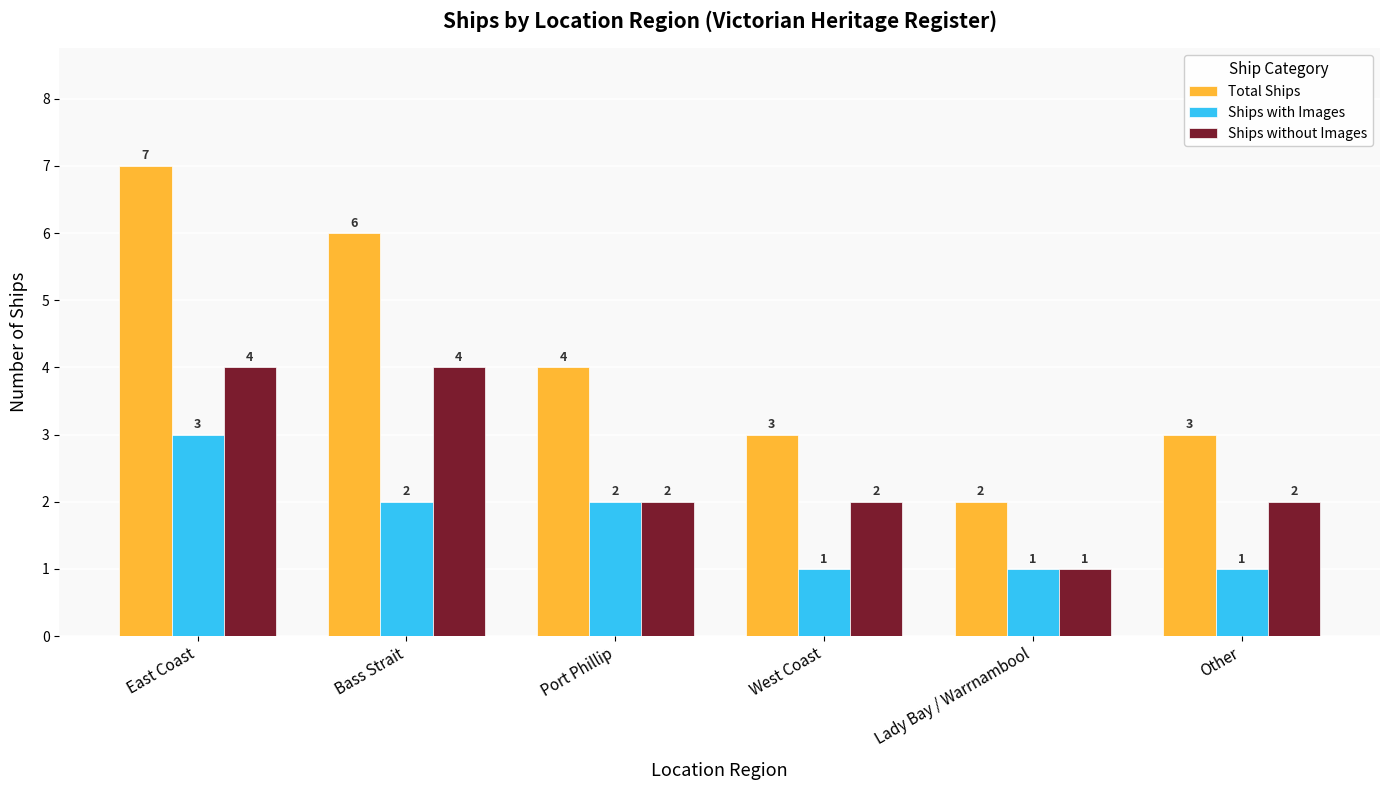

What is the maximum value shown in the chart?

7